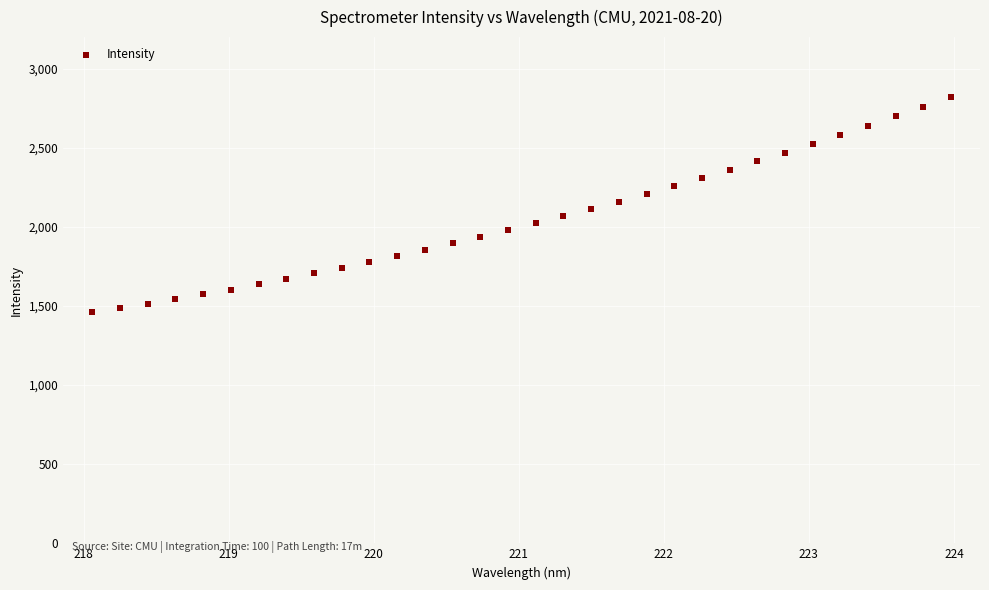

What is the range of X values (max minus min)?

5.9